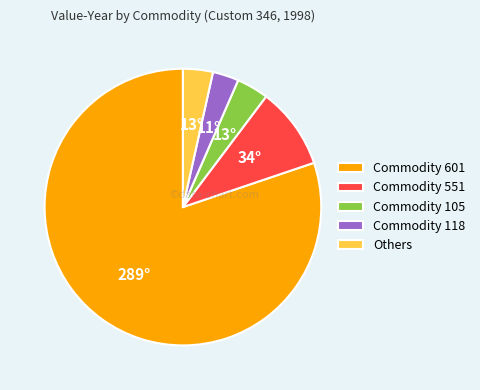

What is the ratio of the value at Commodity 551 to the value at Commodity 118?

3.1